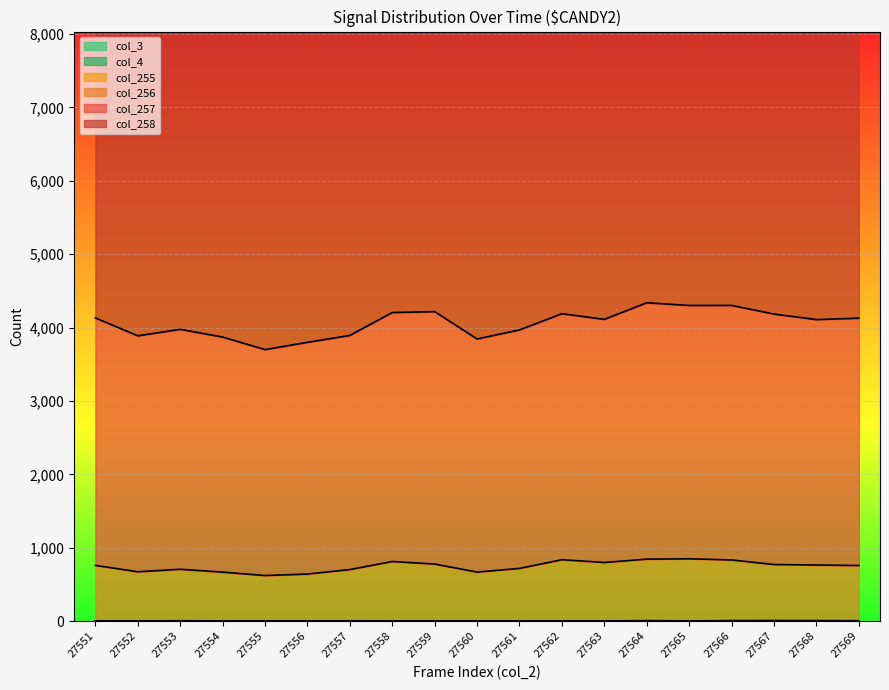

Which series has the largest range (max minus min)?

col_257